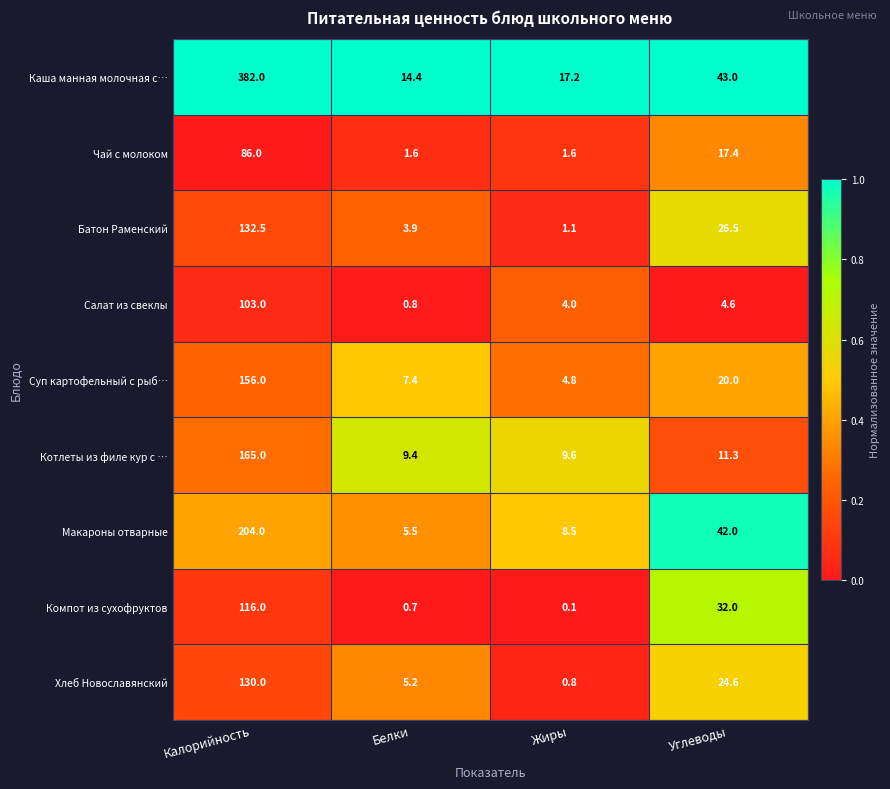

What is the total value across all series at Жиры?

47.7